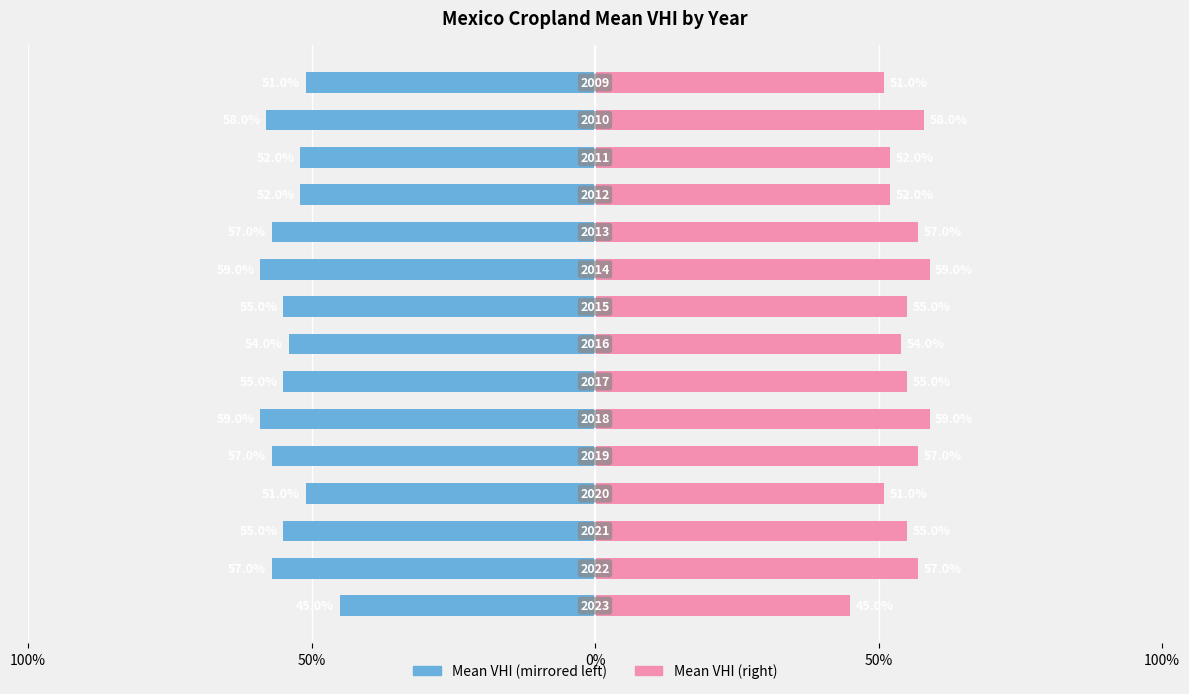

Is the value of Cropland VHI (Right) at 8 greater than the value of Cropland VHI (Left) at 100%?

Yes